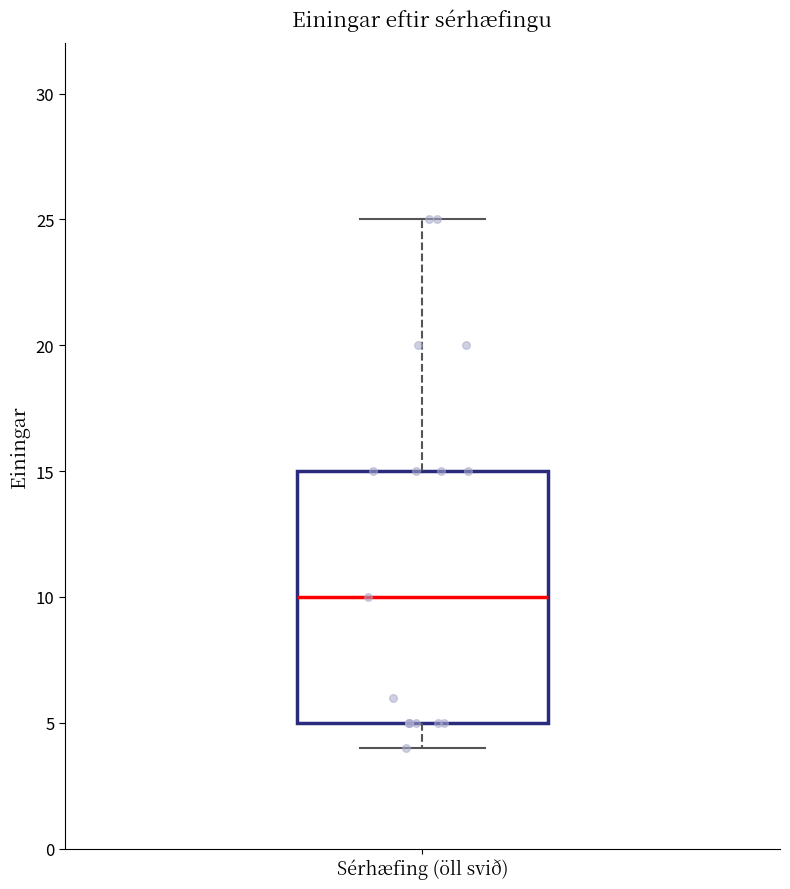

Read this box plot against the y-axis: the position of the median line, the range covered by the box, and the ends of both whiskers. The values are not printed on the chart, so give them approximately, as read against the axis.

median 10, box 5 to 15, whiskers 4 to 25